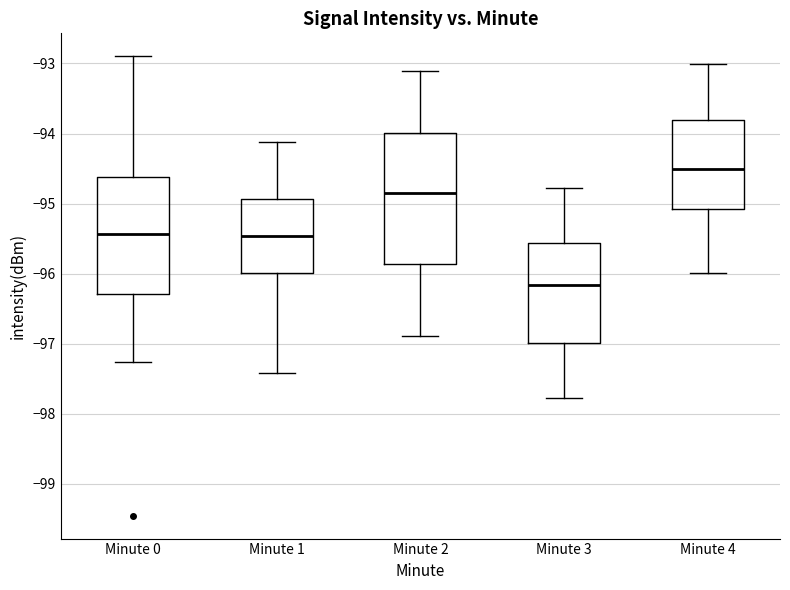

Reading left to right, transcribe this box plot: for each box, give where its median line is, the range the box spans, and where its two whiskers end, as read against the y-axis. The values are not printed on the chart, so give them approximately, as read against the axis.

Minute 0: median -95.4, box -96.3 to -94.6, whiskers -97.3 to -92.9
Minute 1: median -95.5, box -96.0 to -94.9, whiskers -97.4 to -94.1
Minute 2: median -94.8, box -95.9 to -94.0, whiskers -96.9 to -93.1
Minute 3: median -96.2, box -97.0 to -95.6, whiskers -97.8 to -94.8
Minute 4: median -94.5, box -95.1 to -93.8, whiskers -96.0 to -93.0